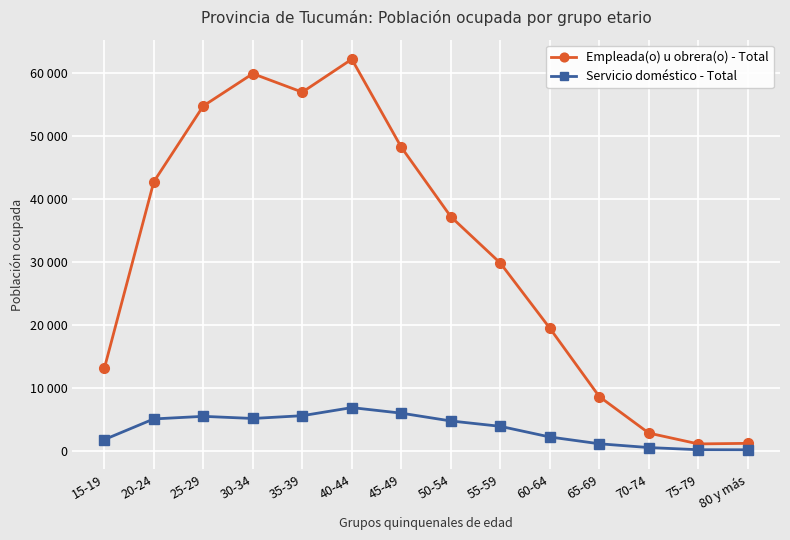

What is the highest value of the Empleada(o) u obrera(o) - Total series?

62243